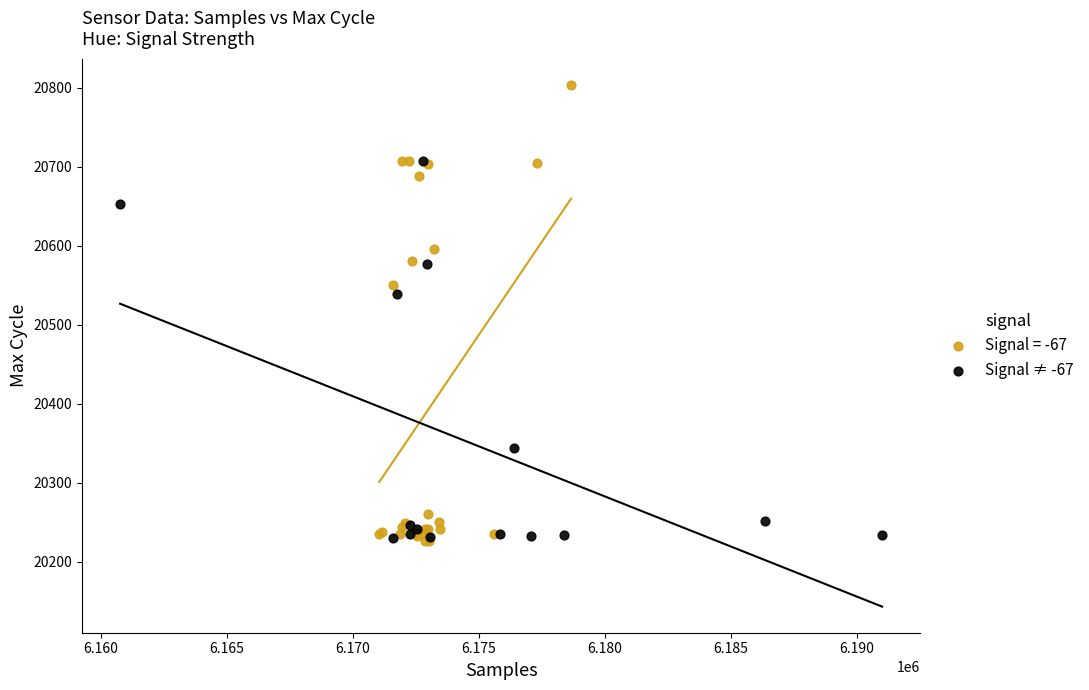

Which series has the widest spread of Y values?

Signal = -67